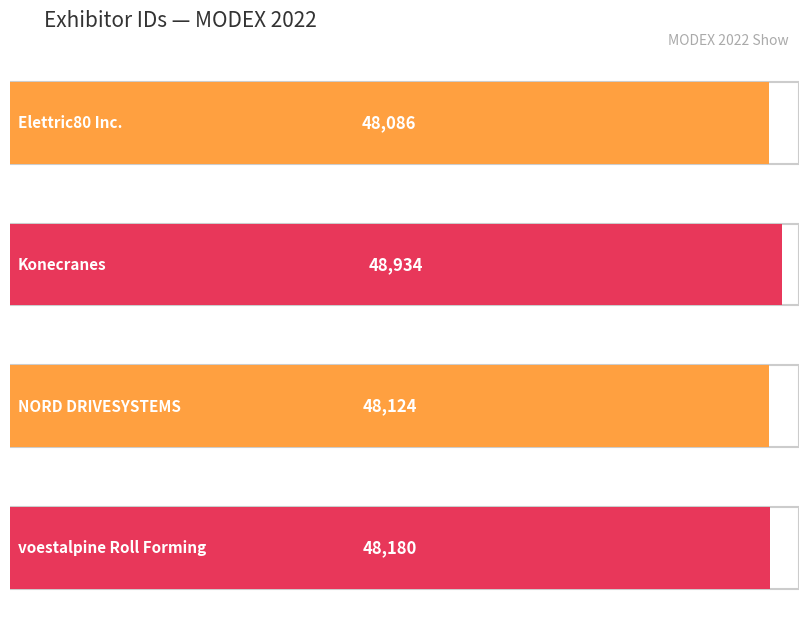

Reading left to right, what are all the values shown in this chart?

48086	48934	48124	48180